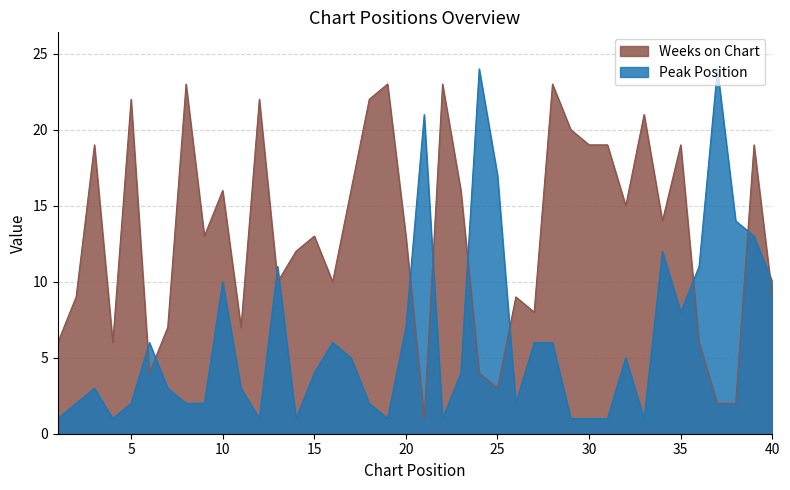

Between 16 and 17, which series saw the biggest shift?

Weeks on Chart